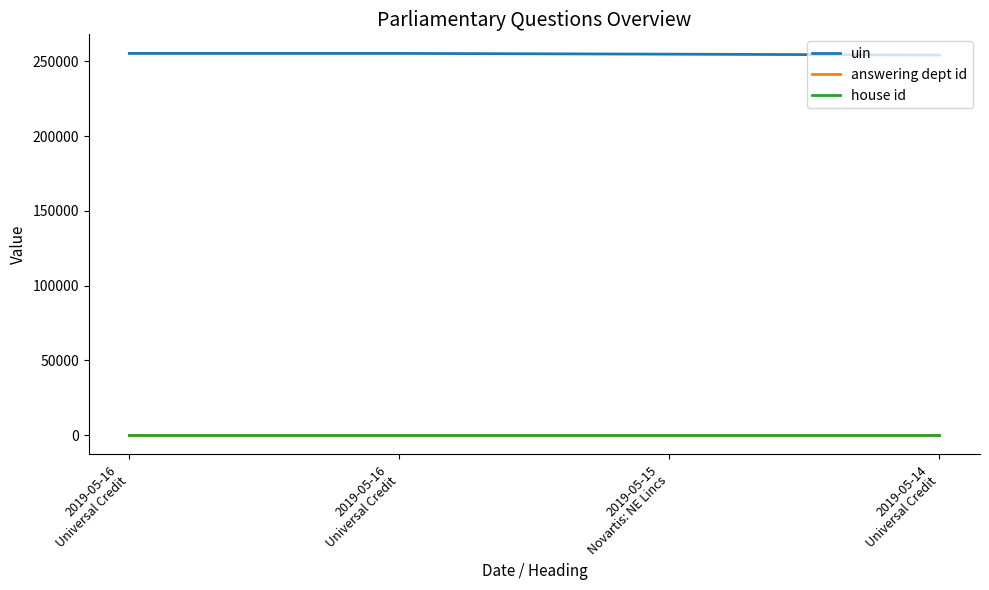

What are all the series names shown in the legend?

uin, answering dept id, house id